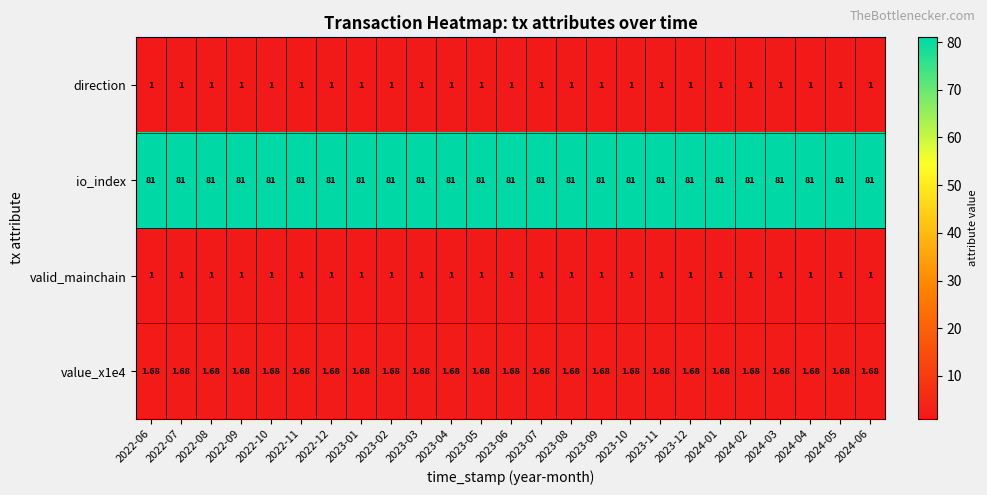

Which series has the largest total across all categories?

io_index